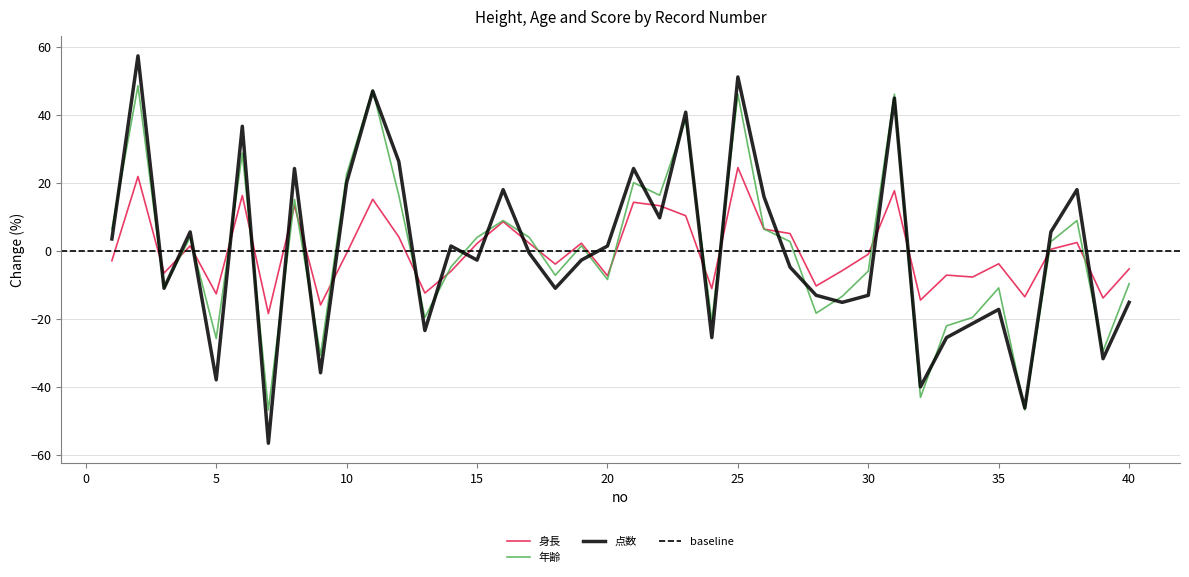

How many intersections are there between 年齢 and 点数?

26